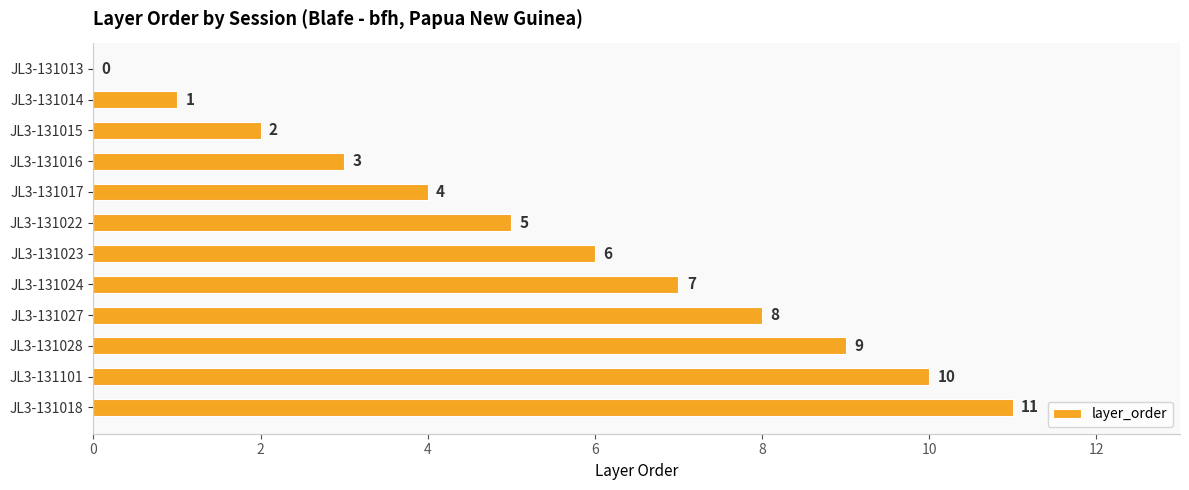

True or false: the data shows 0 at JL3-131013.

True